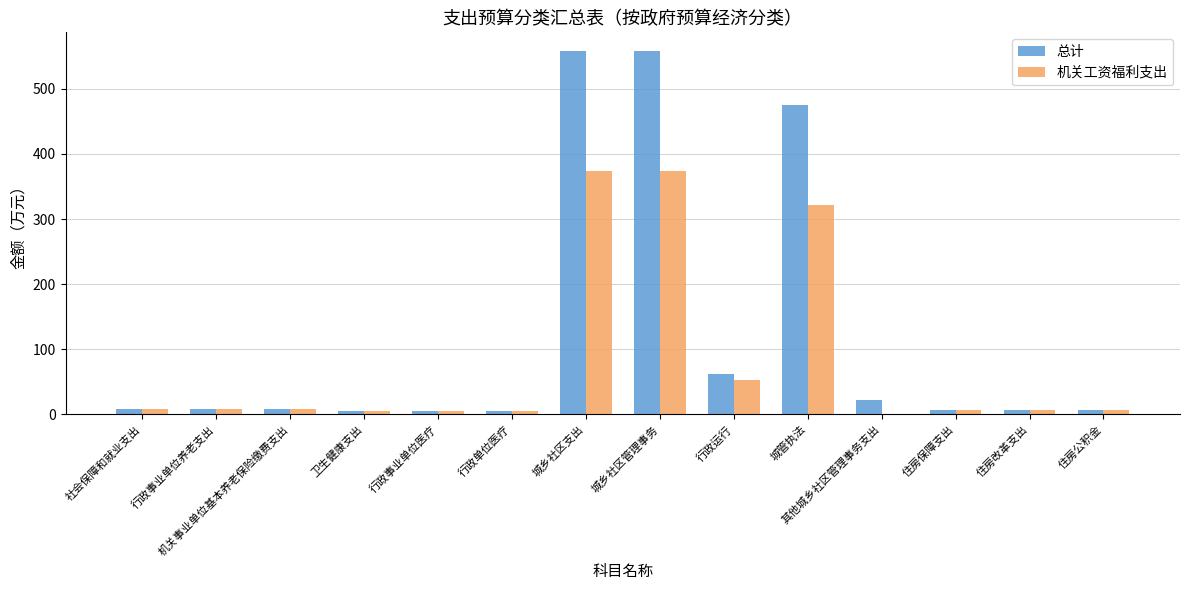

What is the greatest value displayed?

559.0